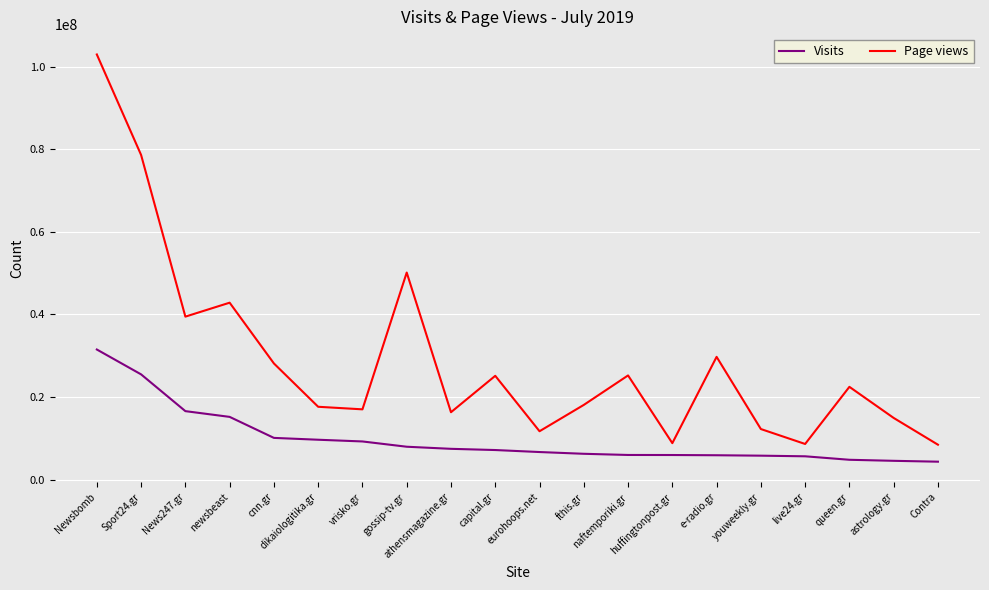

What is the difference between the maximum and minimum values in the Visits series?

27171835